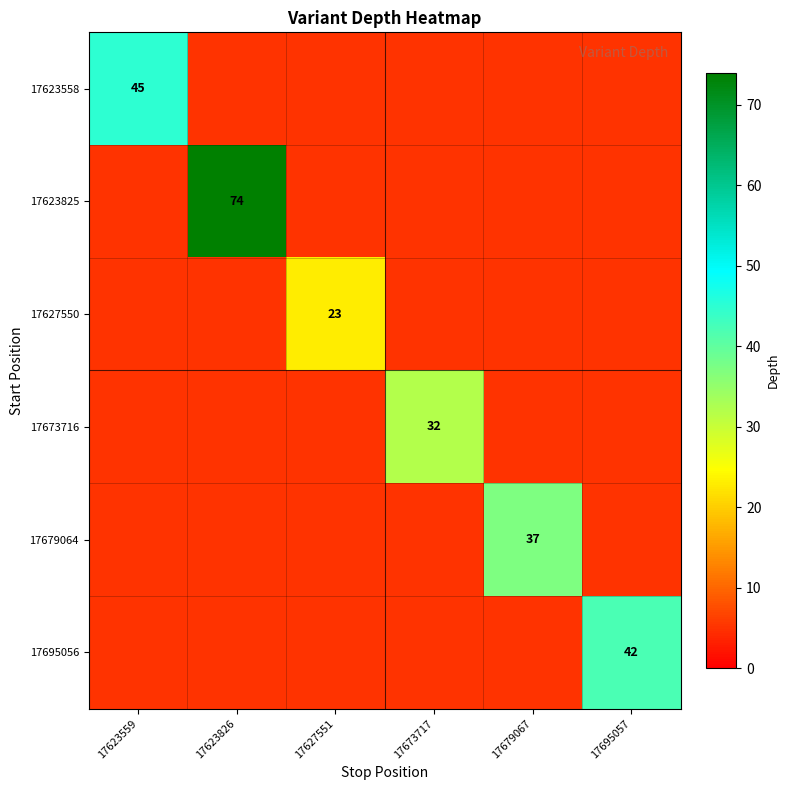

The 17695056 series shows 15.8 at 17695057. True or false?

False